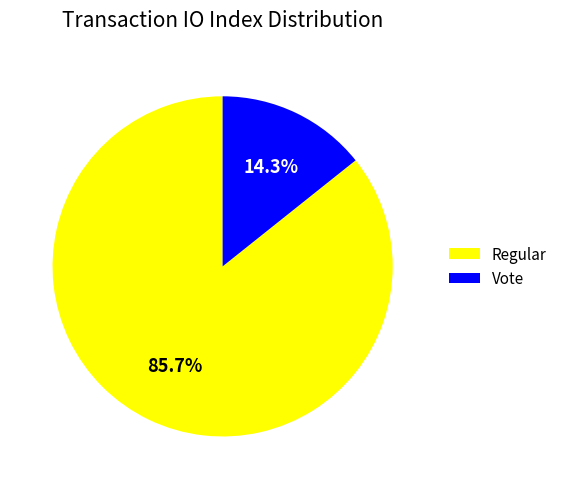

Between Vote and Regular, which is larger?

Regular